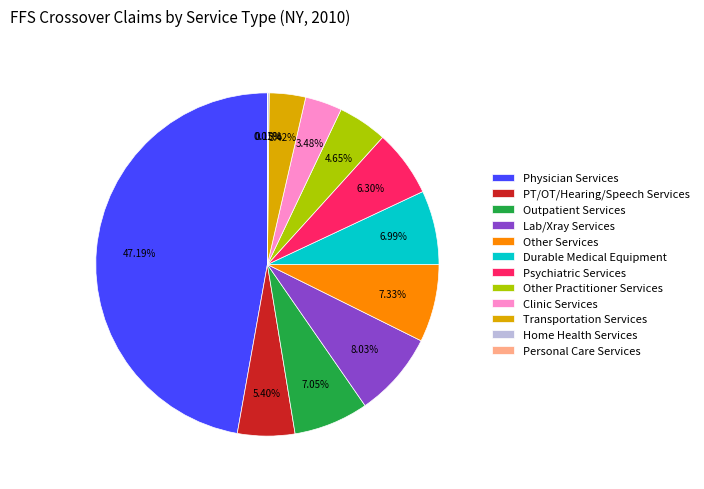

Which slice is the largest?

Physician Services